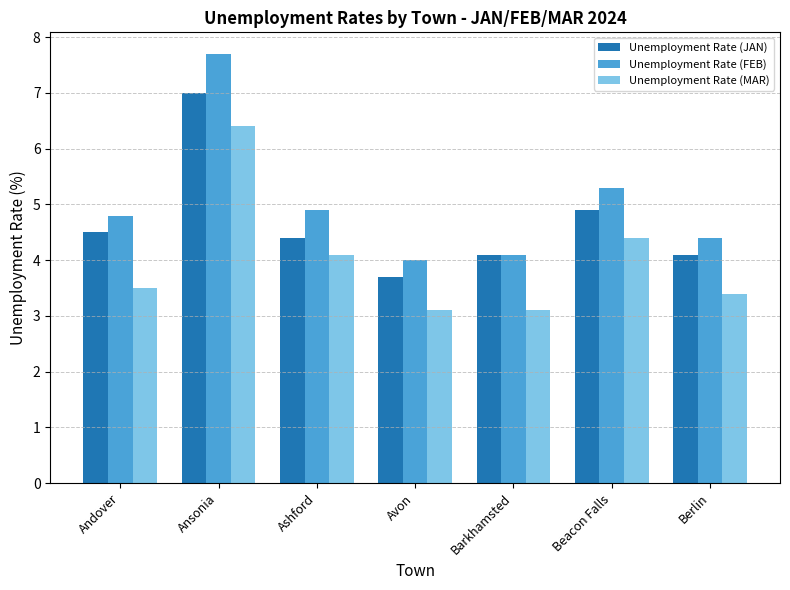

List the series in order of their overall mean, lowest first.

Unemployment Rate (MAR), Unemployment Rate (JAN), Unemployment Rate (FEB)